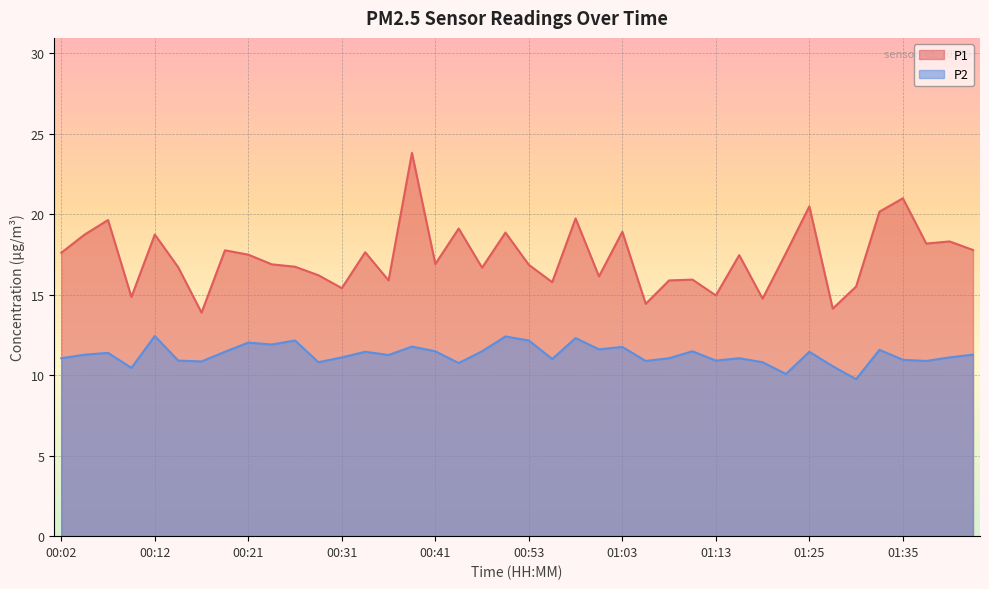

At which label is P2 closest to 11?

00:56